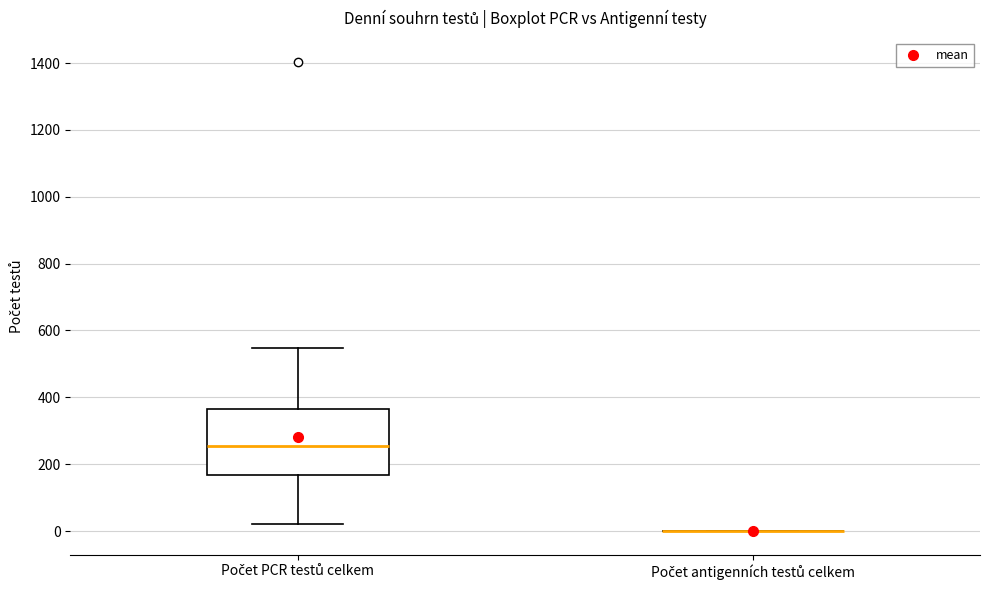

Reading left to right, transcribe this box plot: for each box, give where its median line is, the range the box spans, and where its two whiskers end, as read against the y-axis. The values are not printed on the chart, so give them approximately, as read against the axis.

Počet PCR testů celkem: median 260, box 160 to 360, whiskers 20 to 540
Počet antigenních testů celkem: box collapsed to a line at 0, whiskers 0 to 0